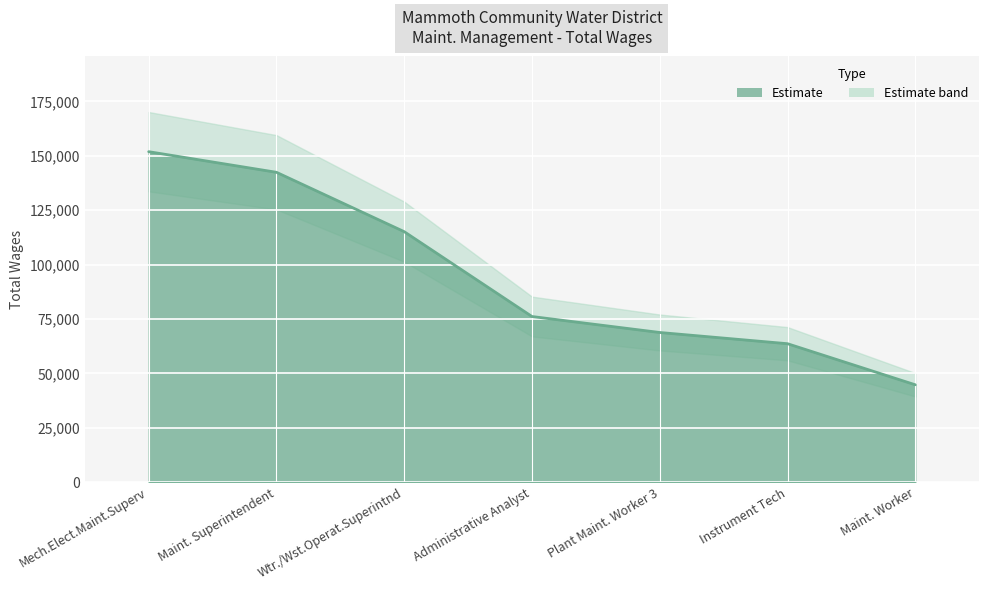

What is the difference between the values at Maint. Superintendent and Mech.Elect.Maint.Superv?

9473